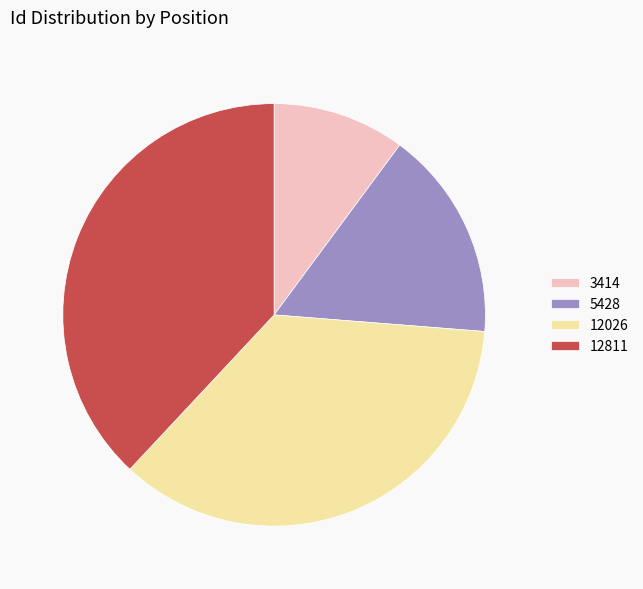

Is the sum of 5428 and 3414 greater than half?

No